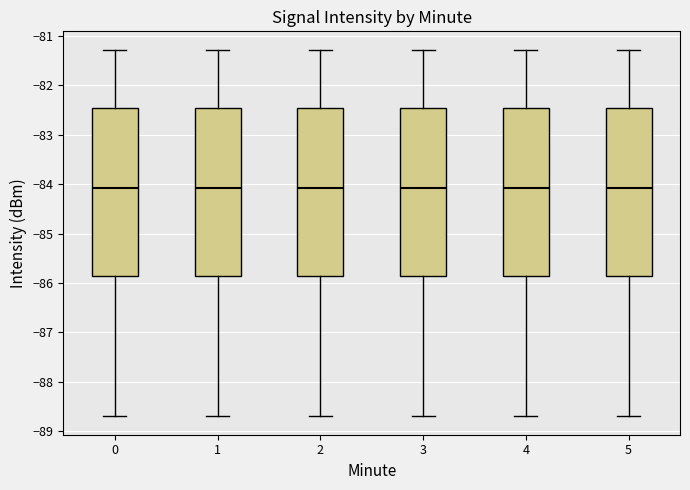

Where is the lower edge of the box at x = 2 on the y-axis? The values are not printed on the chart, so give them approximately, as read against the axis.

-85.9